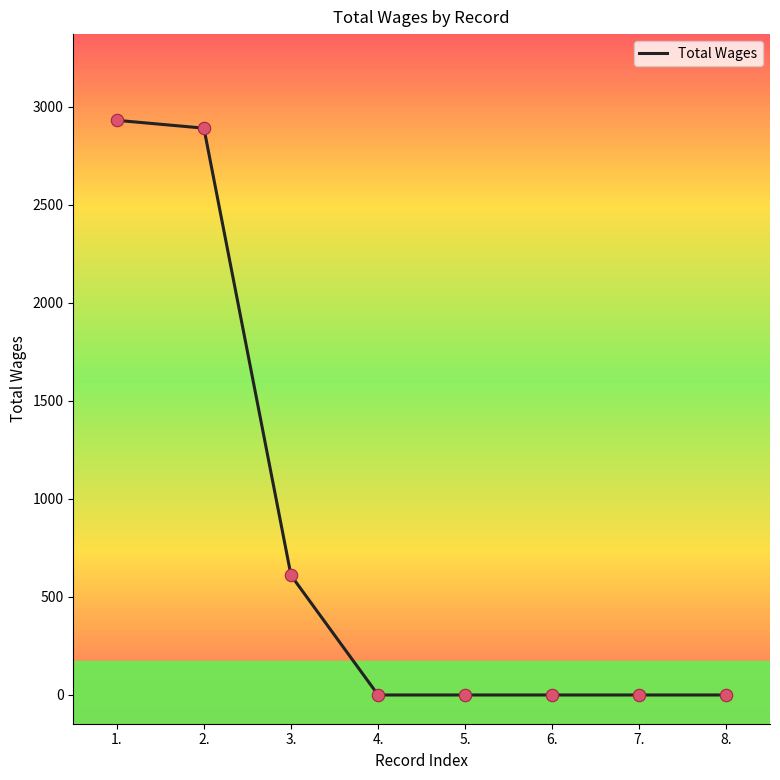

Which has a higher value, 2. or 8.?

2.